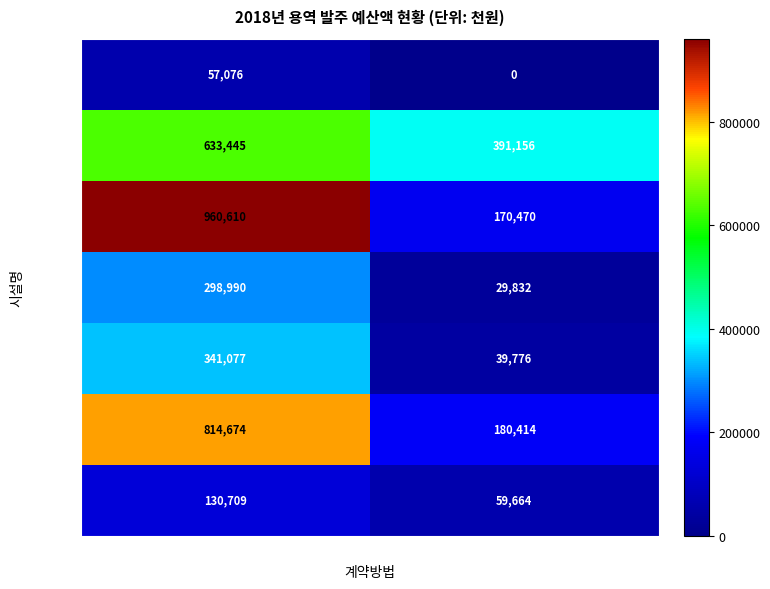

List the series in order of their peak value, lowest first.

사무국, 은행동, 분당서현, 분당정자, 수정, 분당판교, 중원